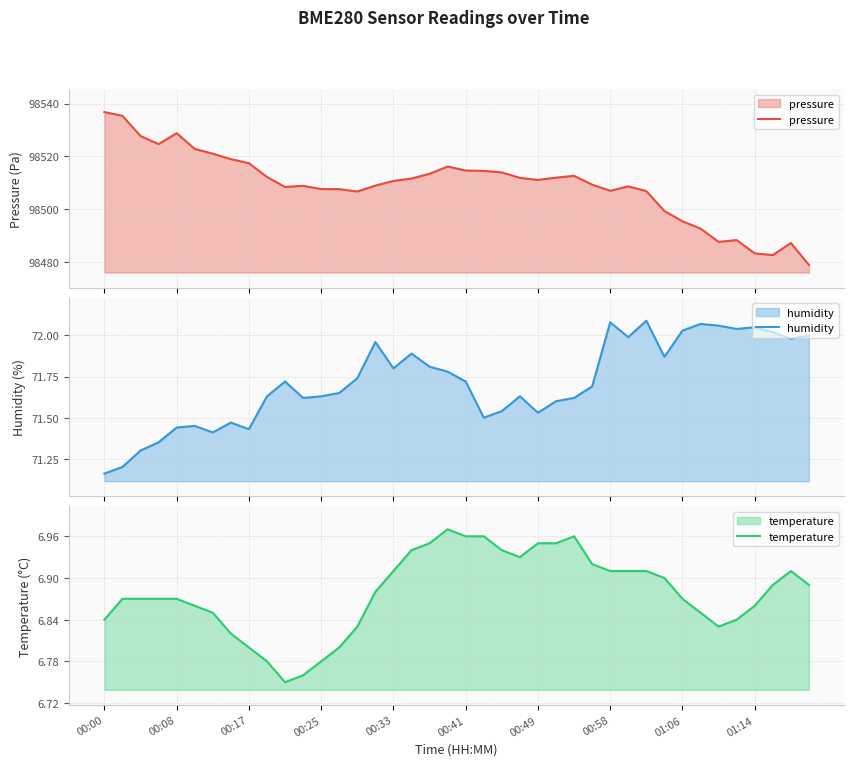

True or false: temperature has a value of 6.8 at 00:00.

True